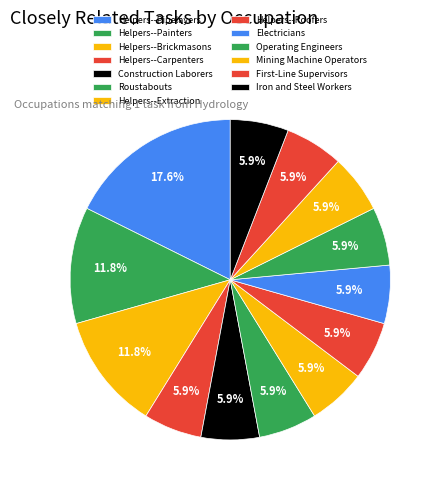

How many segments does this pie chart have?

13